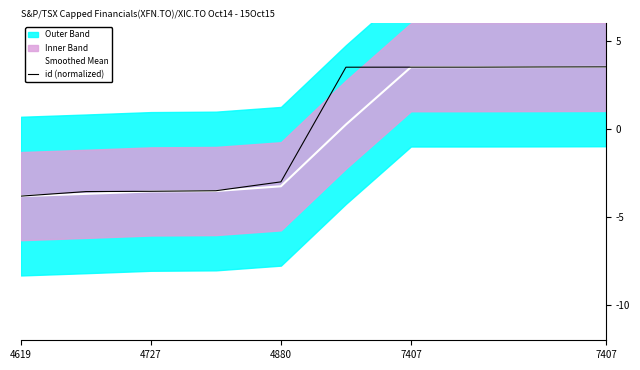

Read the id (normalized) value at 7.

3.5